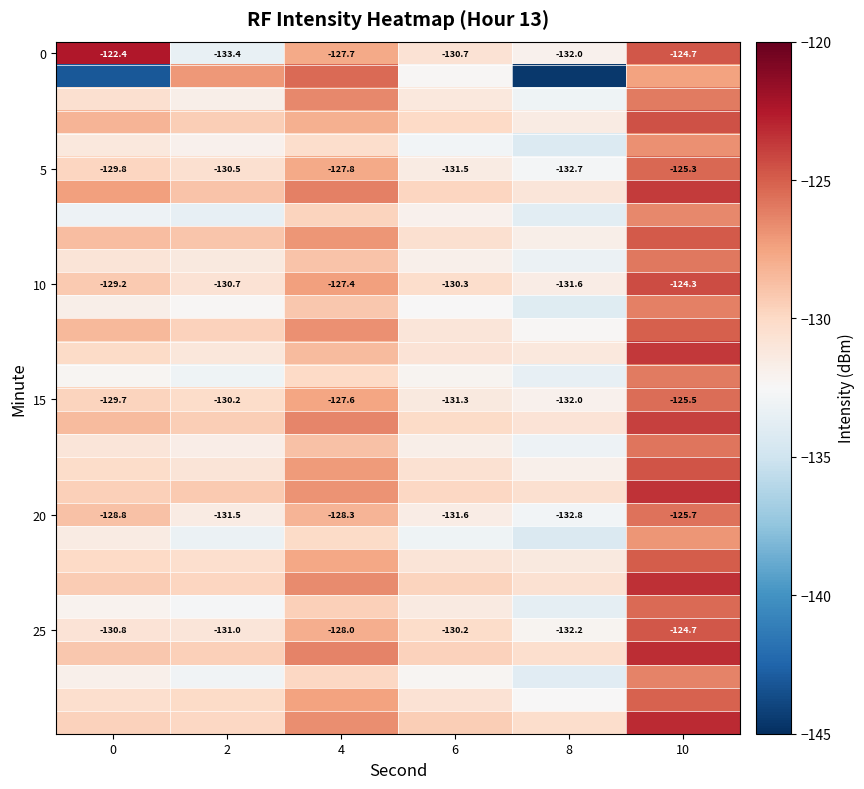

What is the difference between the second highest and minimum values in the 15 series?

4.4